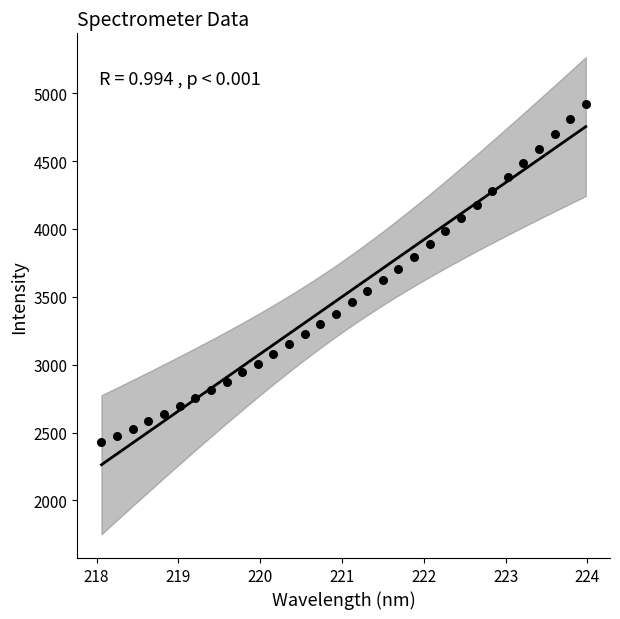

What is the range of X values (max minus min)?

5.9